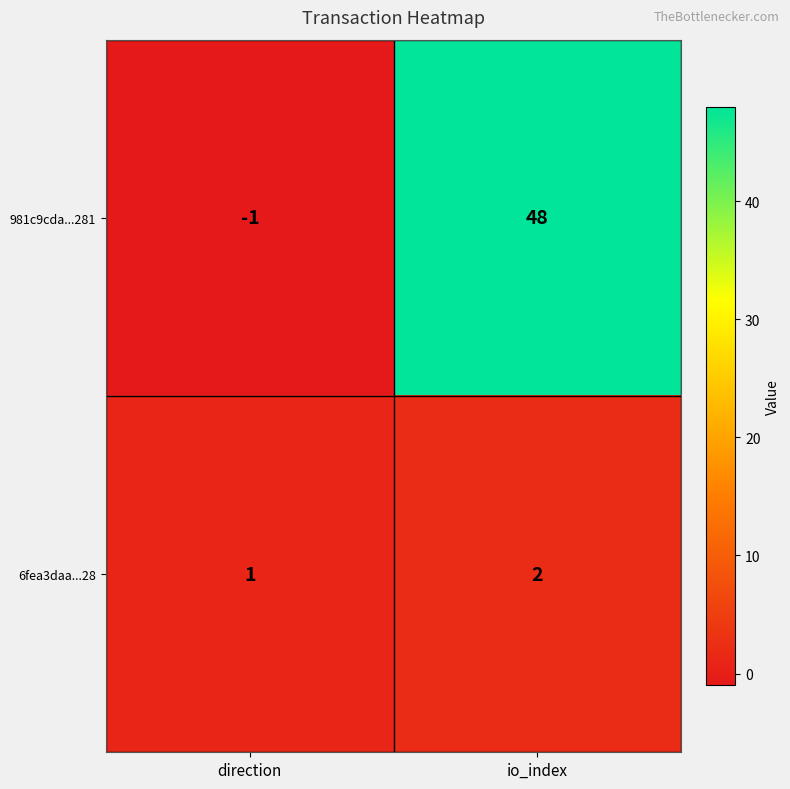

How many distinct data groups are displayed?

2